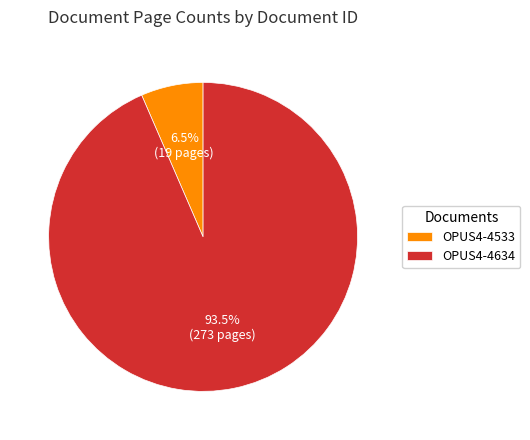

Is OPUS4-4634 the majority of the pie?

Yes